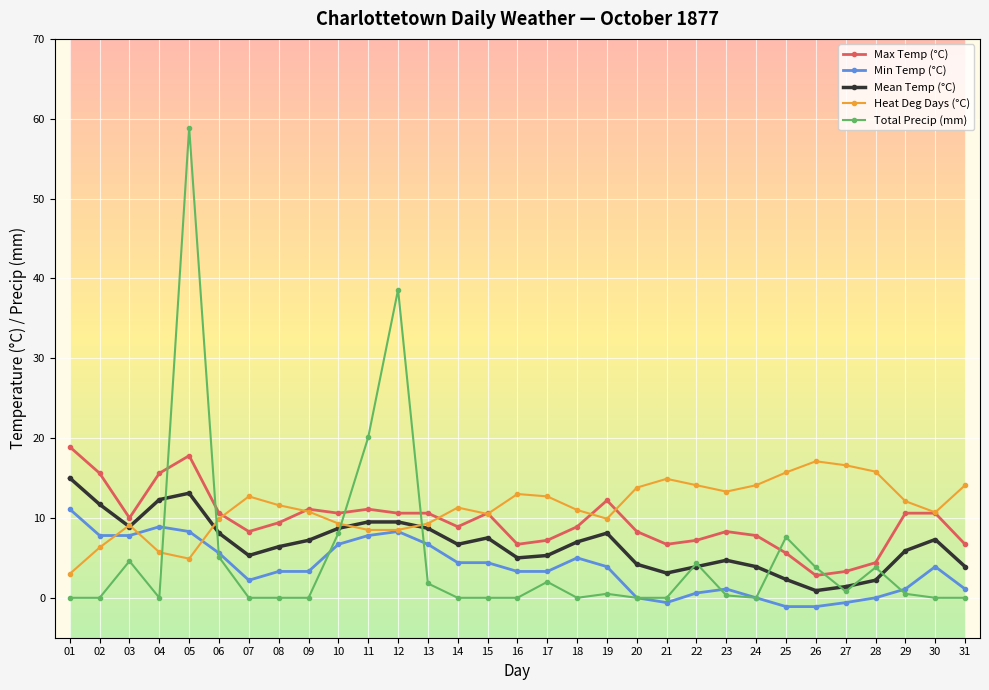

At which label is Total Precip (mm) closest to 29?

11